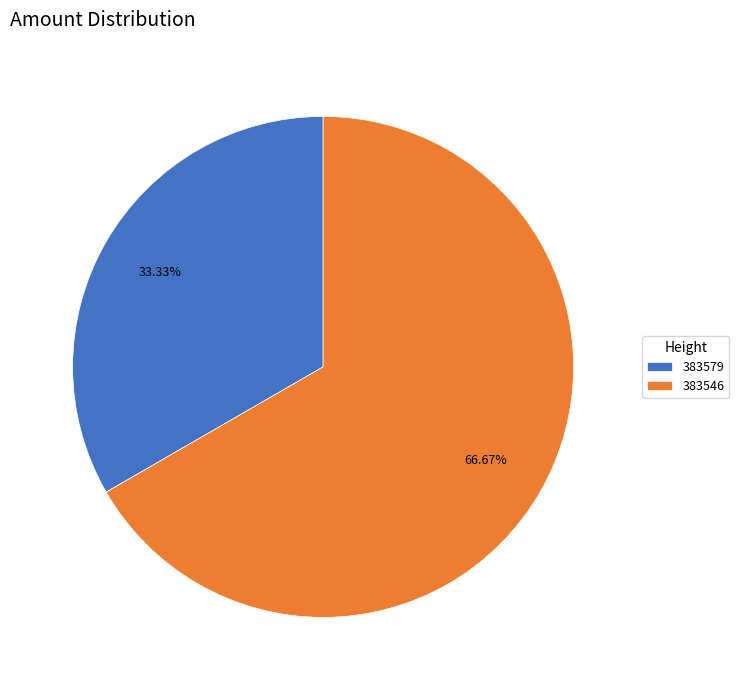

To the nearest percent, what percentage of the pie is 383579?

33%